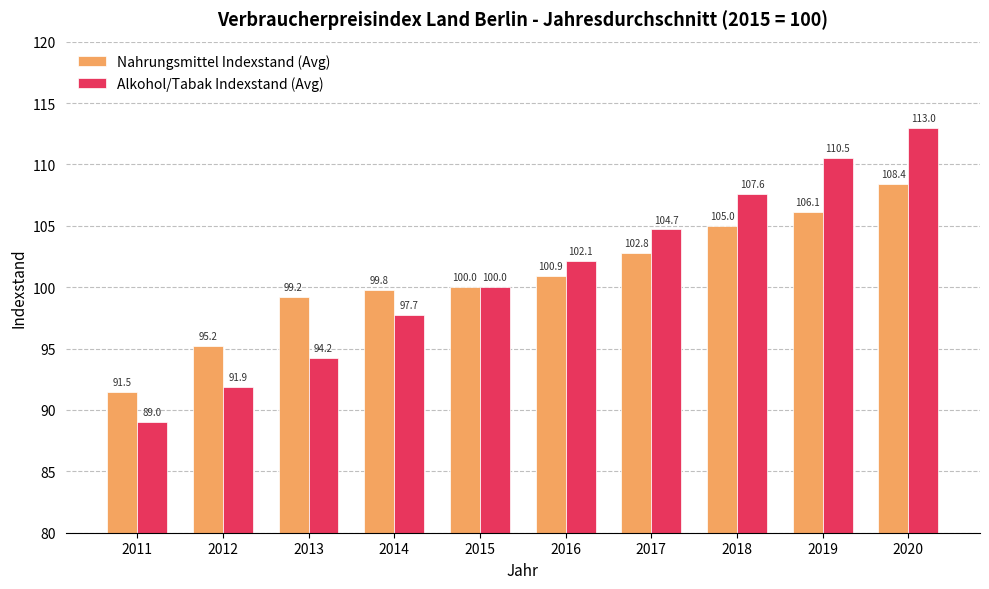

Reading left to right, list all the values displayed in this chart.

Nahrungsmittel Indexstand (Avg): 2011=91.5	2012=95.2	2013=99.2	2014=99.8	2015=100.0	2016=100.9	2017=102.8	2018=105.0	2019=106.1	2020=108.4
Alkohol/Tabak Indexstand (Avg): 2011=89.0	2012=91.9	2013=94.2	2014=97.7	2015=100.0	2016=102.1	2017=104.7	2018=107.6	2019=110.5	2020=113.0